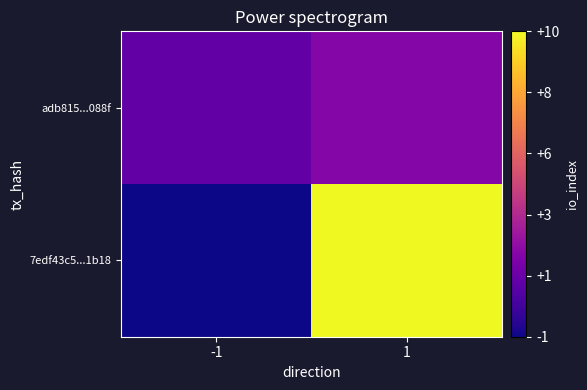

Rank the series at 1 from lowest to highest value.

adb815...088f, 7edf43c5...1b18